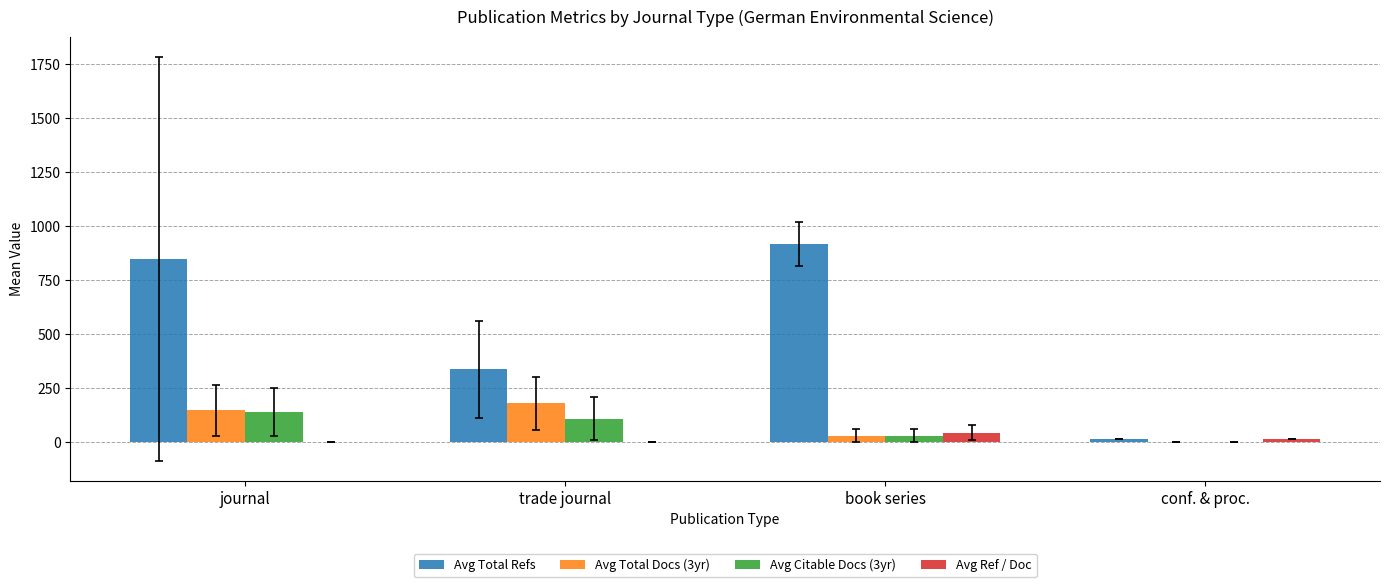

How many groups of bars are there?

4